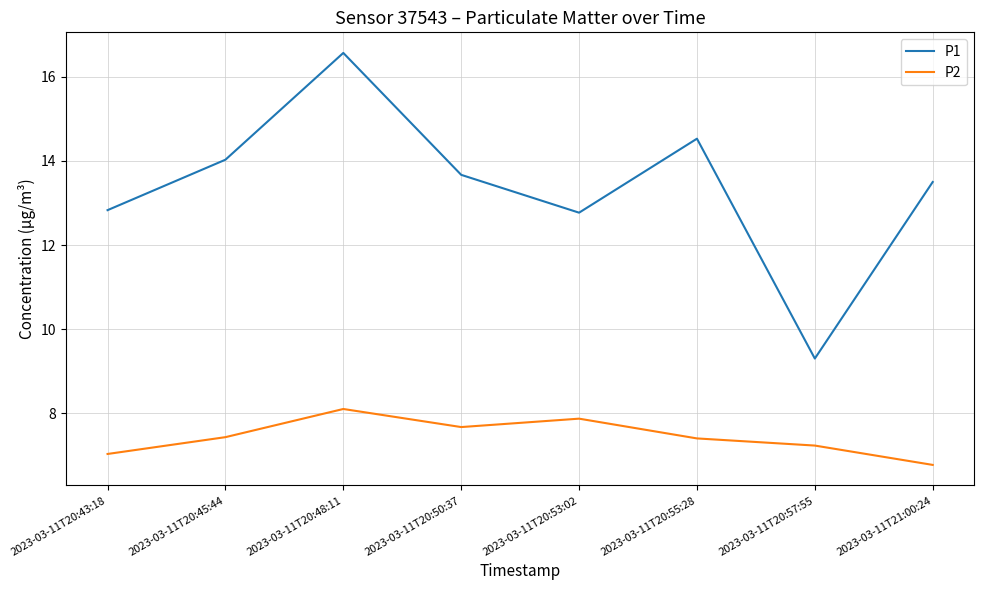

What is the minimum value shown in the chart?

6.8